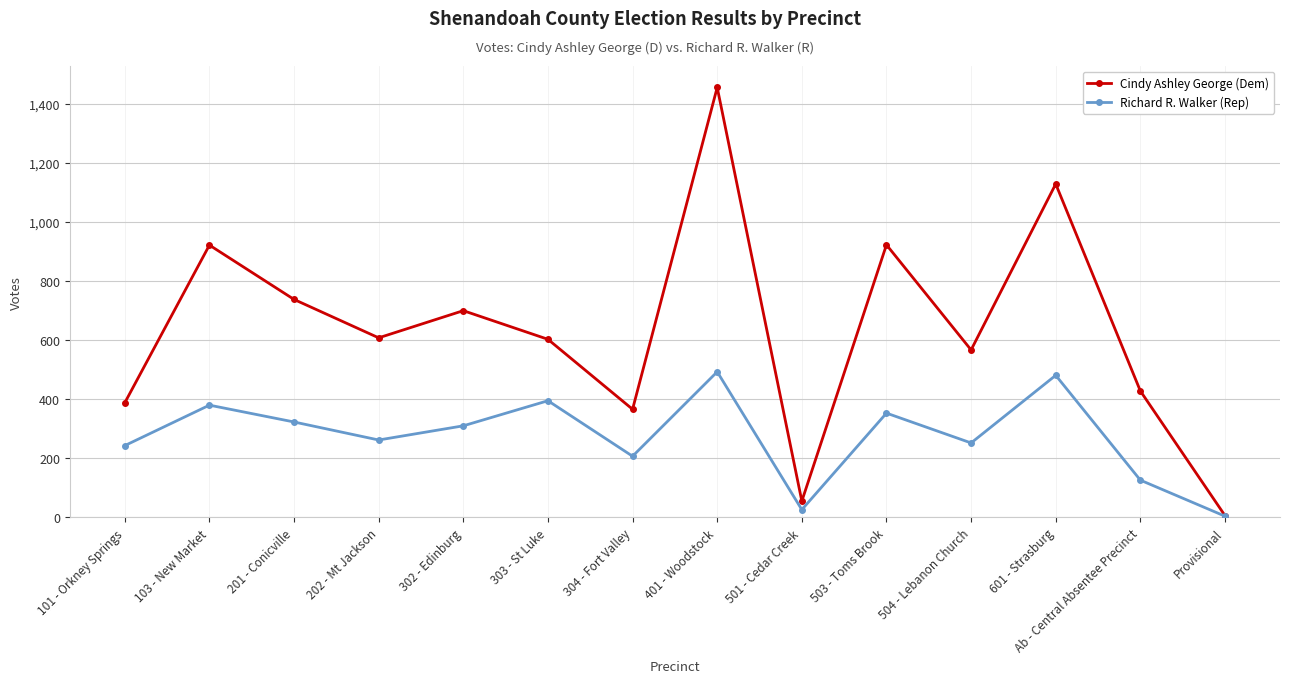

Rank the series by their maximum value, from lowest to highest.

Richard R. Walker (Rep), Cindy Ashley George (Dem)